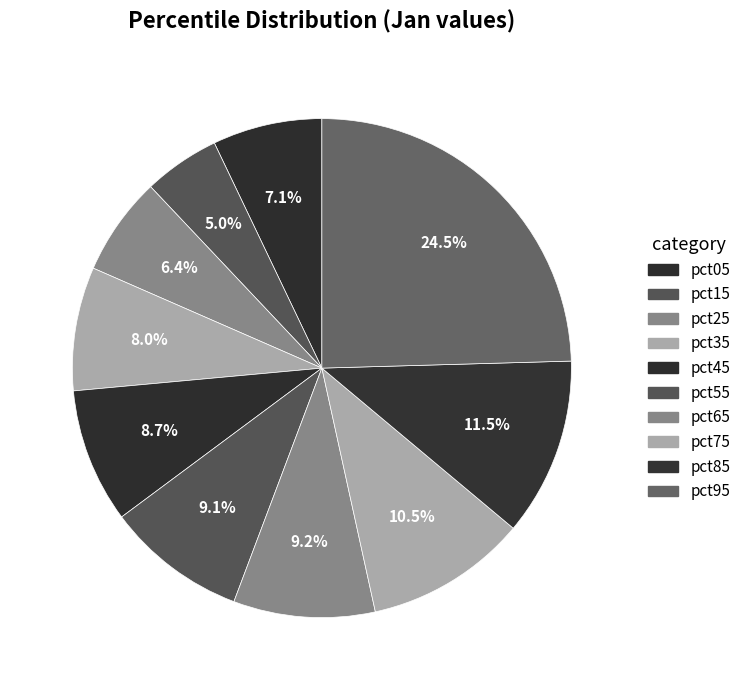

To the nearest percent, what portion does pct15 represent?

5%